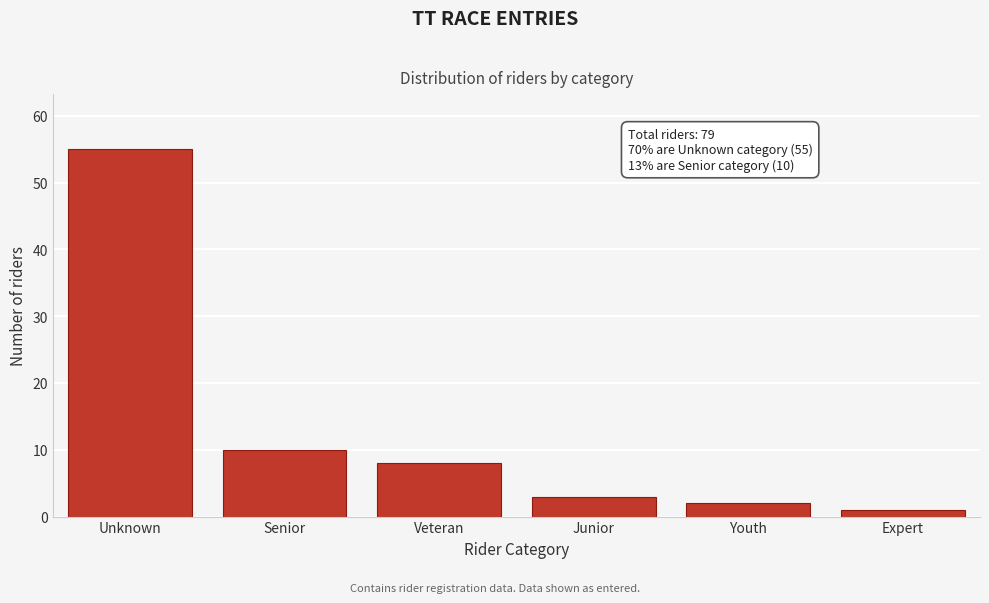

Reading left to right, what are all the values shown in this chart?

55	10	8	3	2	1